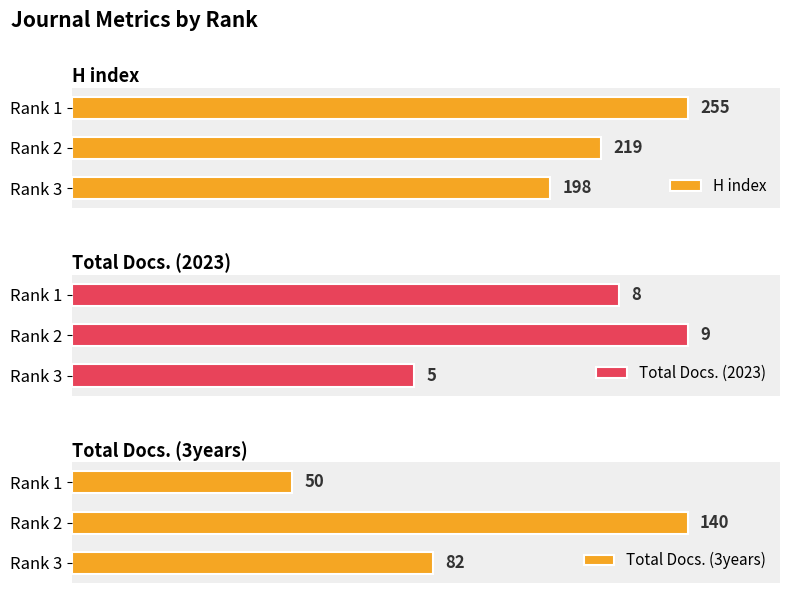

Reading left to right, list all the values displayed in this chart.

H index: 198	219	255
Total Docs. (2023): 5	9	8
Total Docs. (3years): 82	140	50